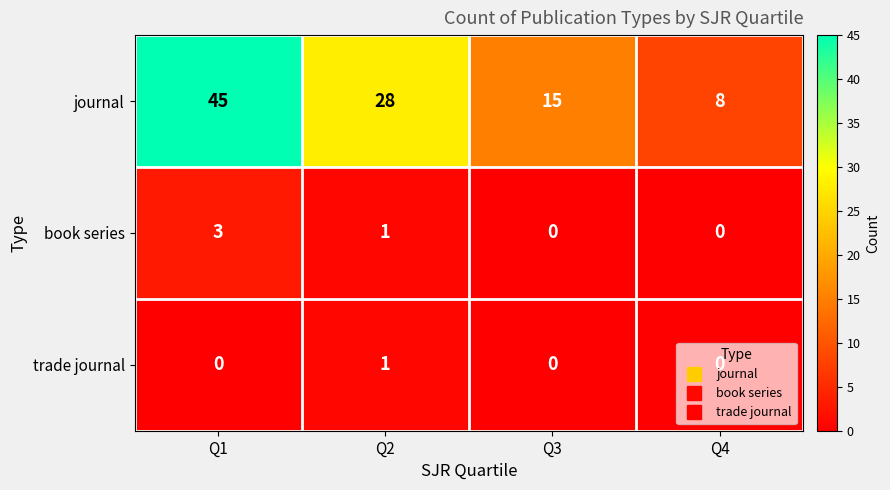

The trade journal series shows 0 at Q1. True or false?

True